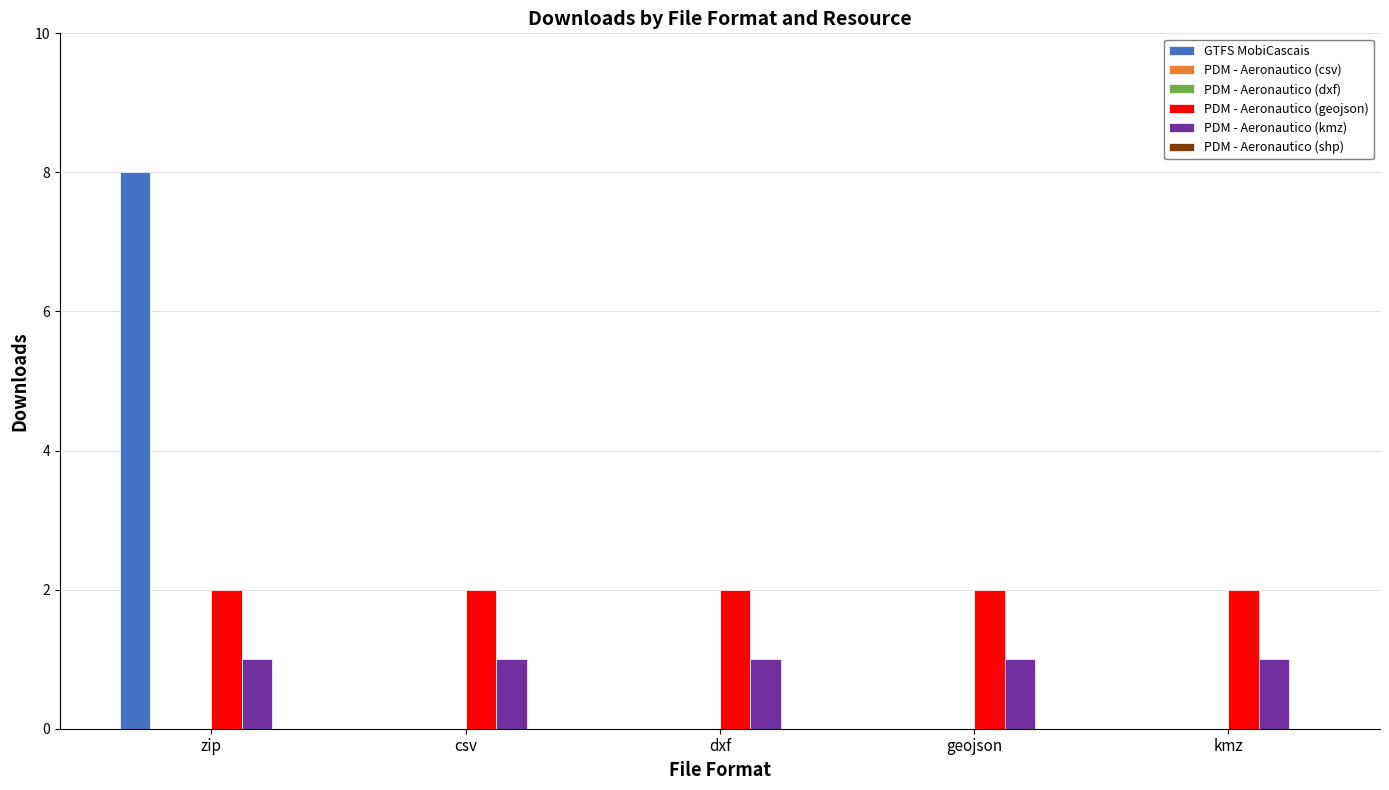

Which has a higher value, zip or kmz?

zip